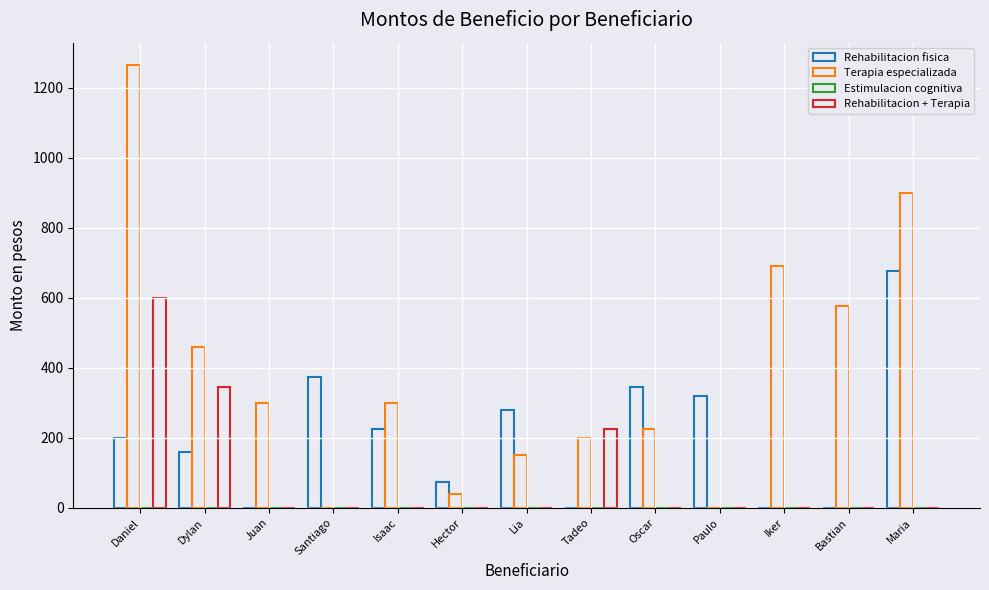

What is the difference between the maximum and minimum values in the Rehabilitacion fisica series?

675